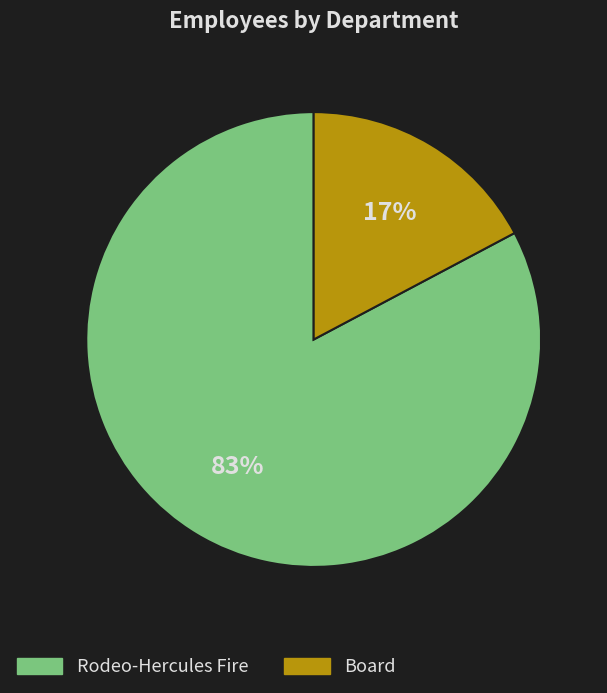

Is there any slice that represents more than half of the pie?

Yes